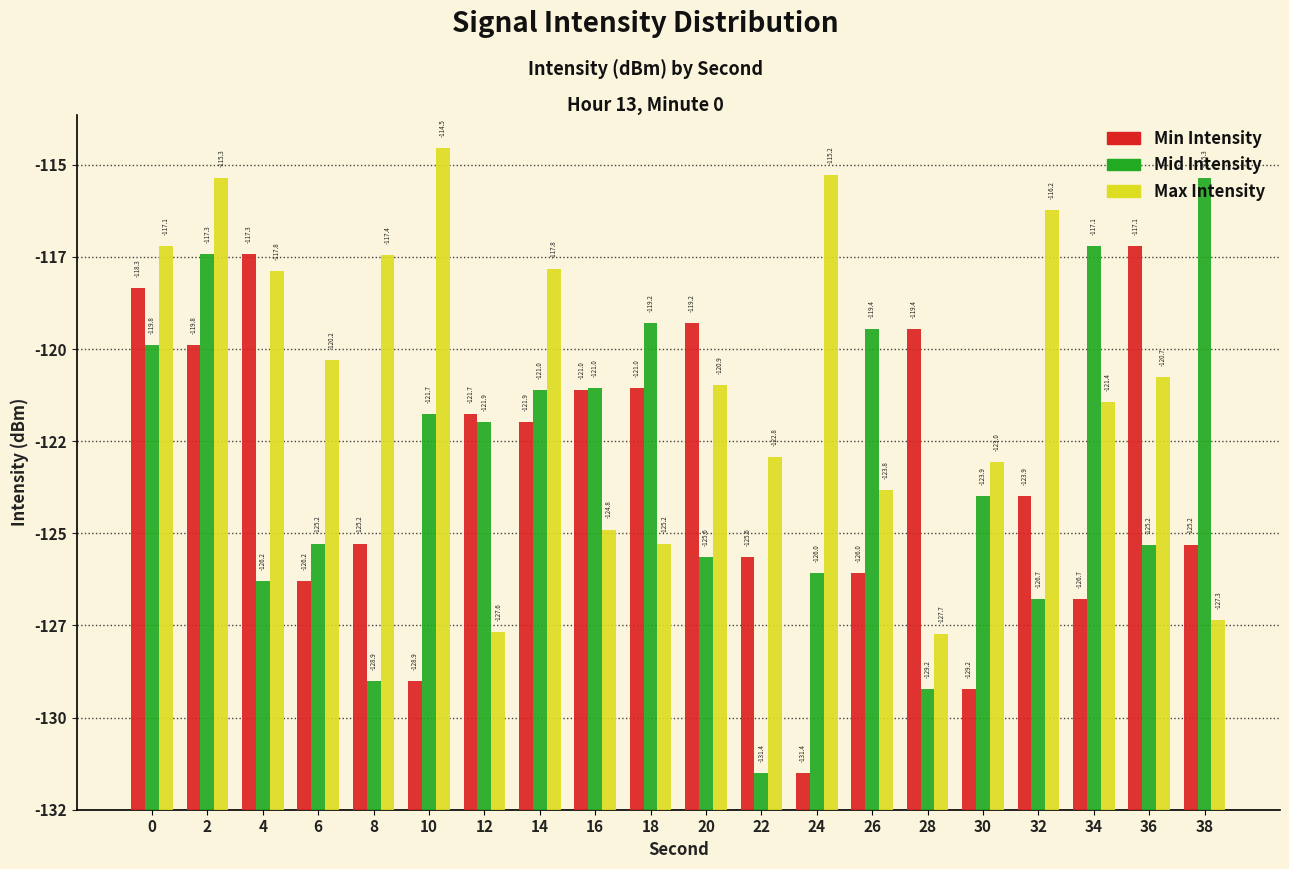

Are the bars horizontal?

No